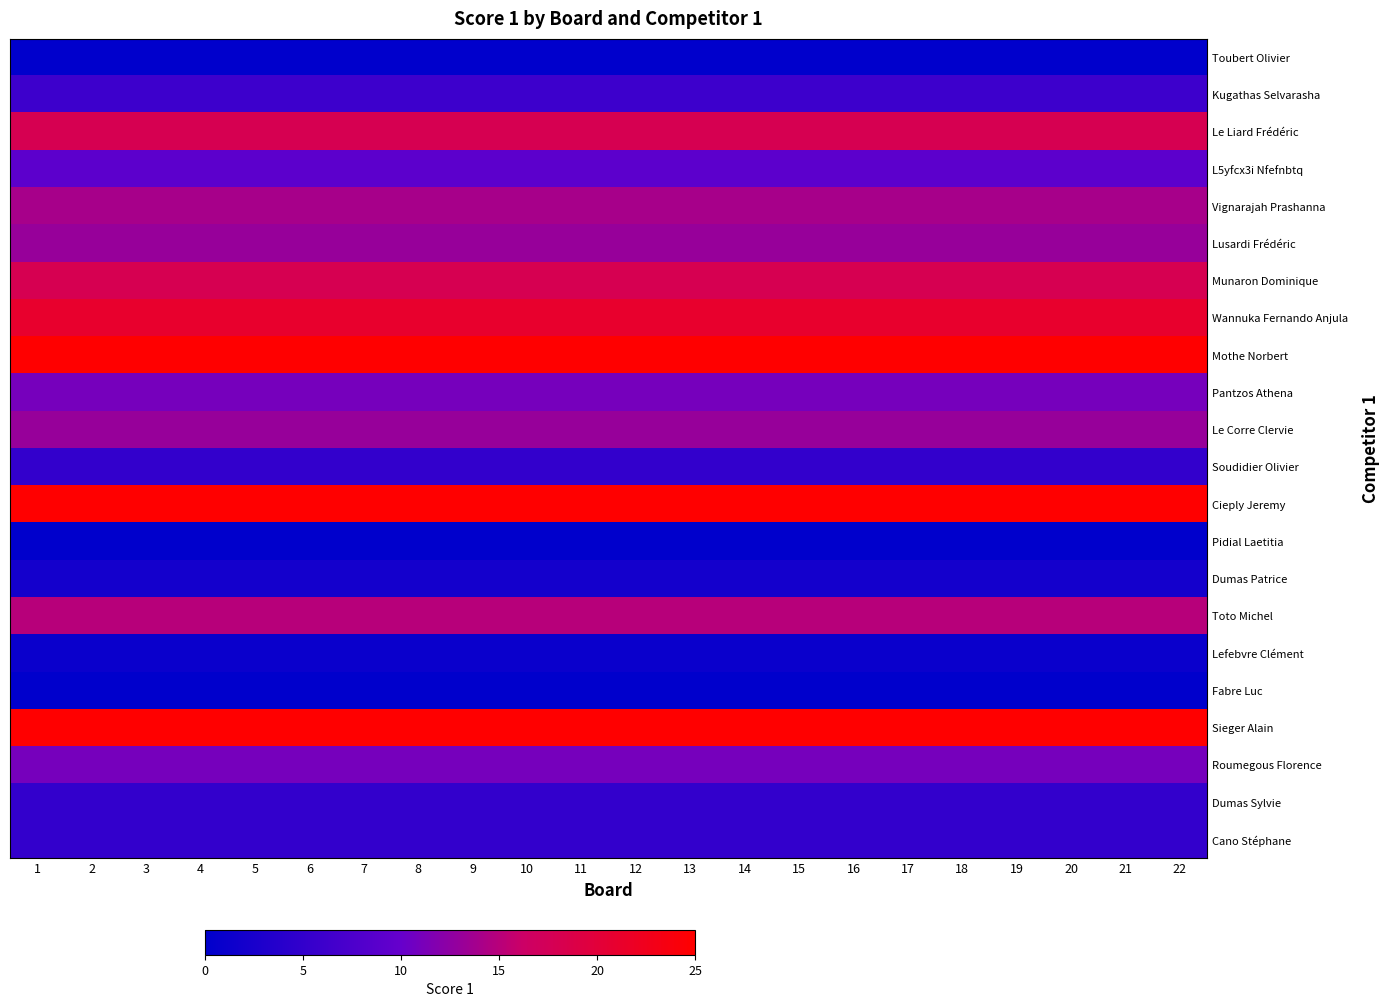

Reading left to right, what are all the values shown in this chart?

Toubert Olivier: 1=0	2=0	3=0	4=0	5=0	6=0	7=0	8=0	9=0	10=0	11=0	12=0	13=0	14=0	15=0	16=0	17=0	18=0	19=0	20=0	21=0	22=0
Kugathas Selvarasha: 1=6	2=6	3=6	4=6	5=6	6=6	7=6	8=6	9=6	10=6	11=6	12=6	13=6	14=6	15=6	16=6	17=6	18=6	19=6	20=6	21=6	22=6
Le Liard Frédéric: 1=18	2=18	3=18	4=18	5=18	6=18	7=18	8=18	9=18	10=18	11=18	12=18	13=18	14=18	15=18	16=18	17=18	18=18	19=18	20=18	21=18	22=18
L5yfcx3i Nfefnbtq: 1=9	2=9	3=9	4=9	5=9	6=9	7=9	8=9	9=9	10=9	11=9	12=9	13=9	14=9	15=9	16=9	17=9	18=9	19=9	20=9	21=9	22=9
Vignarajah Prashanna: 1=14	2=14	3=14	4=14	5=14	6=14	7=14	8=14	9=14	10=14	11=14	12=14	13=14	14=14	15=14	16=14	17=14	18=14	19=14	20=14	21=14	22=14
Lusardi Frédéric: 1=13	2=13	3=13	4=13	5=13	6=13	7=13	8=13	9=13	10=13	11=13	12=13	13=13	14=13	15=13	16=13	17=13	18=13	19=13	20=13	21=13	22=13
Munaron Dominique: 1=18	2=18	3=18	4=18	5=18	6=18	7=18	8=18	9=18	10=18	11=18	12=18	13=18	14=18	15=18	16=18	17=18	18=18	19=18	20=18	21=18	22=18
Wannuka Fernando Anjula: 1=21	2=21	3=21	4=21	5=21	6=21	7=21	8=21	9=21	10=21	11=21	12=21	13=21	14=21	15=21	16=21	17=21	18=21	19=21	20=21	21=21	22=21
Mothe Norbert: 1=25	2=25	3=25	4=25	5=25	6=25	7=25	8=25	9=25	10=25	11=25	12=25	13=25	14=25	15=25	16=25	17=25	18=25	19=25	20=25	21=25	22=25
Pantzos Athena: 1=11	2=11	3=11	4=11	5=11	6=11	7=11	8=11	9=11	10=11	11=11	12=11	13=11	14=11	15=11	16=11	17=11	18=11	19=11	20=11	21=11	22=11
Le Corre Clervie: 1=13	2=13	3=13	4=13	5=13	6=13	7=13	8=13	9=13	10=13	11=13	12=13	13=13	14=13	15=13	16=13	17=13	18=13	19=13	20=13	21=13	22=13
Soudidier Olivier: 1=5	2=5	3=5	4=5	5=5	6=5	7=5	8=5	9=5	10=5	11=5	12=5	13=5	14=5	15=5	16=5	17=5	18=5	19=5	20=5	21=5	22=5
Cieply Jeremy: 1=25	2=25	3=25	4=25	5=25	6=25	7=25	8=25	9=25	10=25	11=25	12=25	13=25	14=25	15=25	16=25	17=25	18=25	19=25	20=25	21=25	22=25
Pidial Laetitia: 1=0	2=0	3=0	4=0	5=0	6=0	7=0	8=0	9=0	10=0	11=0	12=0	13=0	14=0	15=0	16=0	17=0	18=0	19=0	20=0	21=0	22=0
Dumas Patrice: 1=2	2=2	3=2	4=2	5=2	6=2	7=2	8=2	9=2	10=2	11=2	12=2	13=2	14=2	15=2	16=2	17=2	18=2	19=2	20=2	21=2	22=2
Toto Michel: 1=15	2=15	3=15	4=15	5=15	6=15	7=15	8=15	9=15	10=15	11=15	12=15	13=15	14=15	15=15	16=15	17=15	18=15	19=15	20=15	21=15	22=15
Lefebvre Clément: 1=1	2=1	3=1	4=1	5=1	6=1	7=1	8=1	9=1	10=1	11=1	12=1	13=1	14=1	15=1	16=1	17=1	18=1	19=1	20=1	21=1	22=1
Fabre Luc: 1=0	2=0	3=0	4=0	5=0	6=0	7=0	8=0	9=0	10=0	11=0	12=0	13=0	14=0	15=0	16=0	17=0	18=0	19=0	20=0	21=0	22=0
Sieger Alain: 1=25	2=25	3=25	4=25	5=25	6=25	7=25	8=25	9=25	10=25	11=25	12=25	13=25	14=25	15=25	16=25	17=25	18=25	19=25	20=25	21=25	22=25
Roumegous Florence: 1=11	2=11	3=11	4=11	5=11	6=11	7=11	8=11	9=11	10=11	11=11	12=11	13=11	14=11	15=11	16=11	17=11	18=11	19=11	20=11	21=11	22=11
Dumas Sylvie: 1=5	2=5	3=5	4=5	5=5	6=5	7=5	8=5	9=5	10=5	11=5	12=5	13=5	14=5	15=5	16=5	17=5	18=5	19=5	20=5	21=5	22=5
Cano Stéphane: 1=5	2=5	3=5	4=5	5=5	6=5	7=5	8=5	9=5	10=5	11=5	12=5	13=5	14=5	15=5	16=5	17=5	18=5	19=5	20=5	21=5	22=5